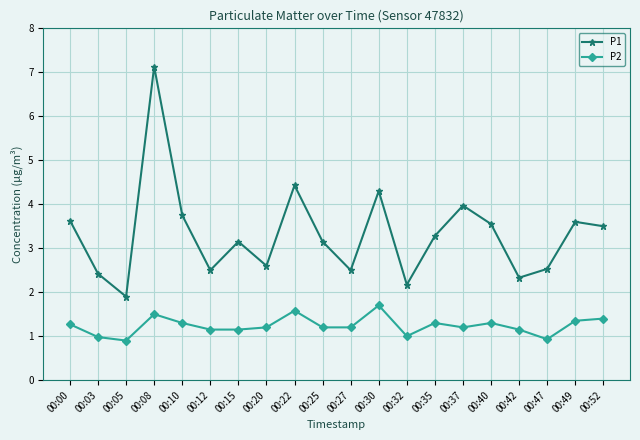

What is the average value of the P1 series?

3.3